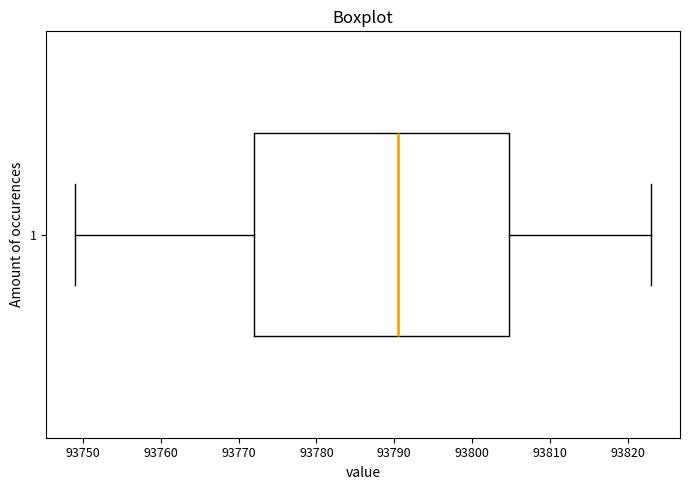

Transcribe this box plot: give where the median line is, the range the box spans, and where the two whiskers end, as read against the x-axis. The values are not printed on the chart, so give them approximately, as read against the axis.

median 93791, box 93772 to 93805, whiskers 93749 to 93823